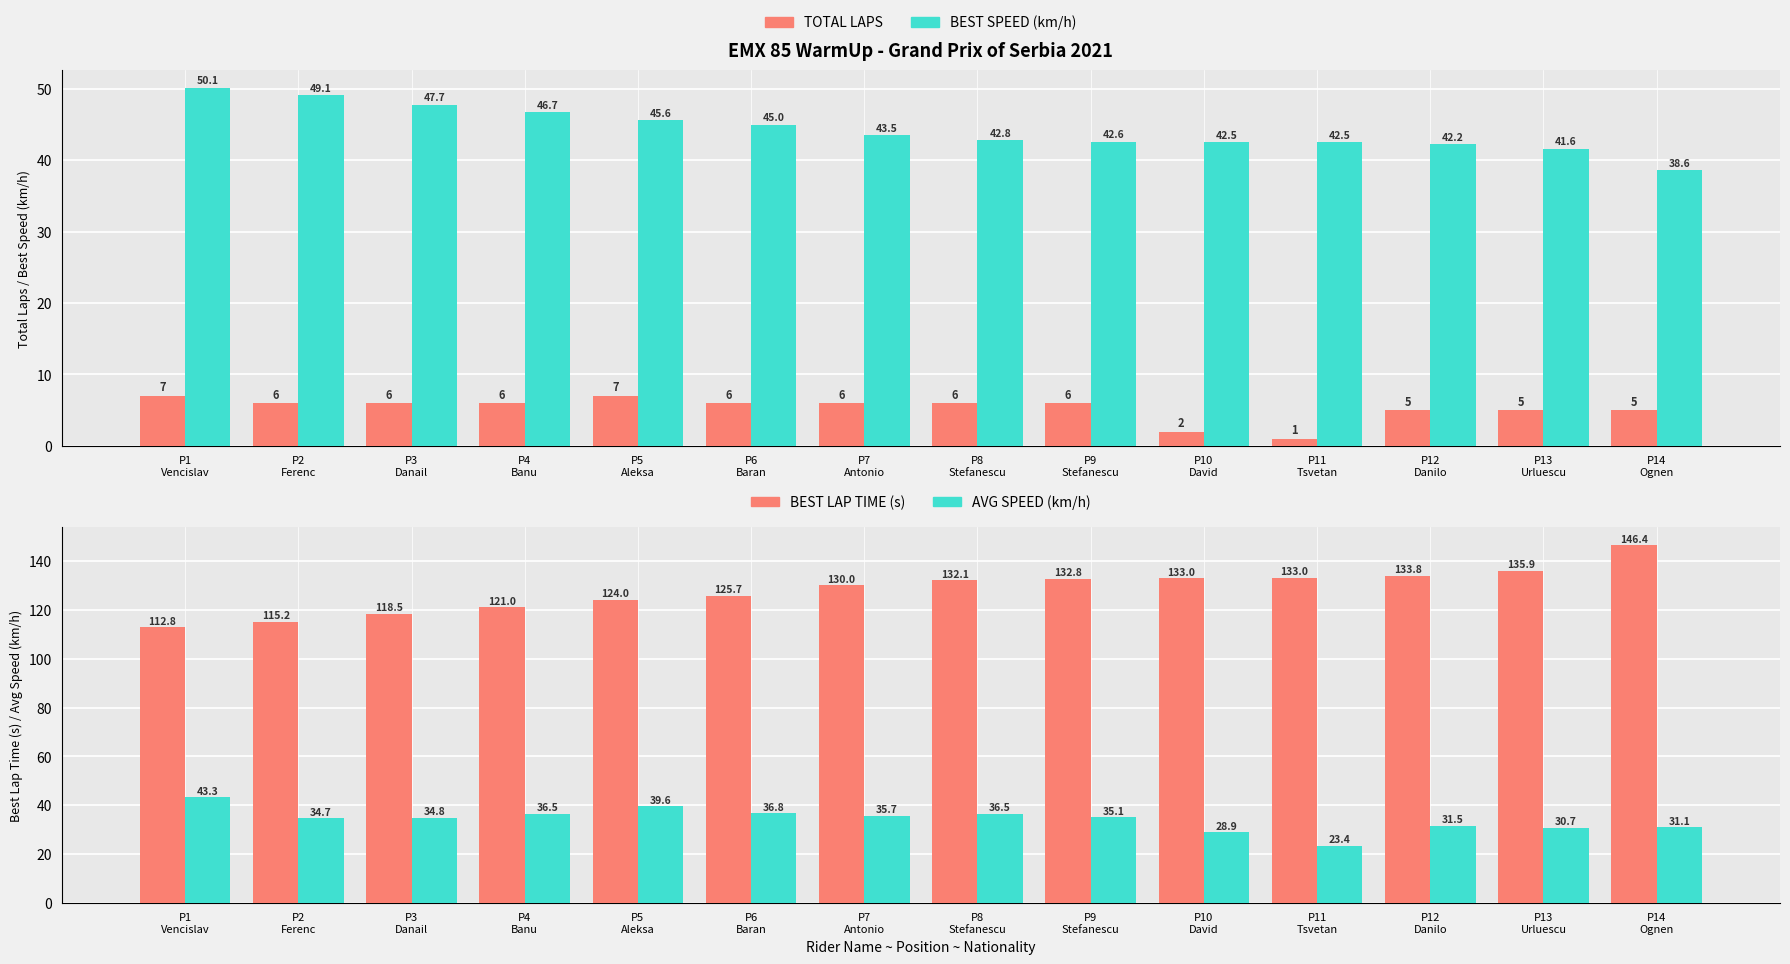

True or false: Total Laps has a value of 5.0 at P14
Ognen.

True